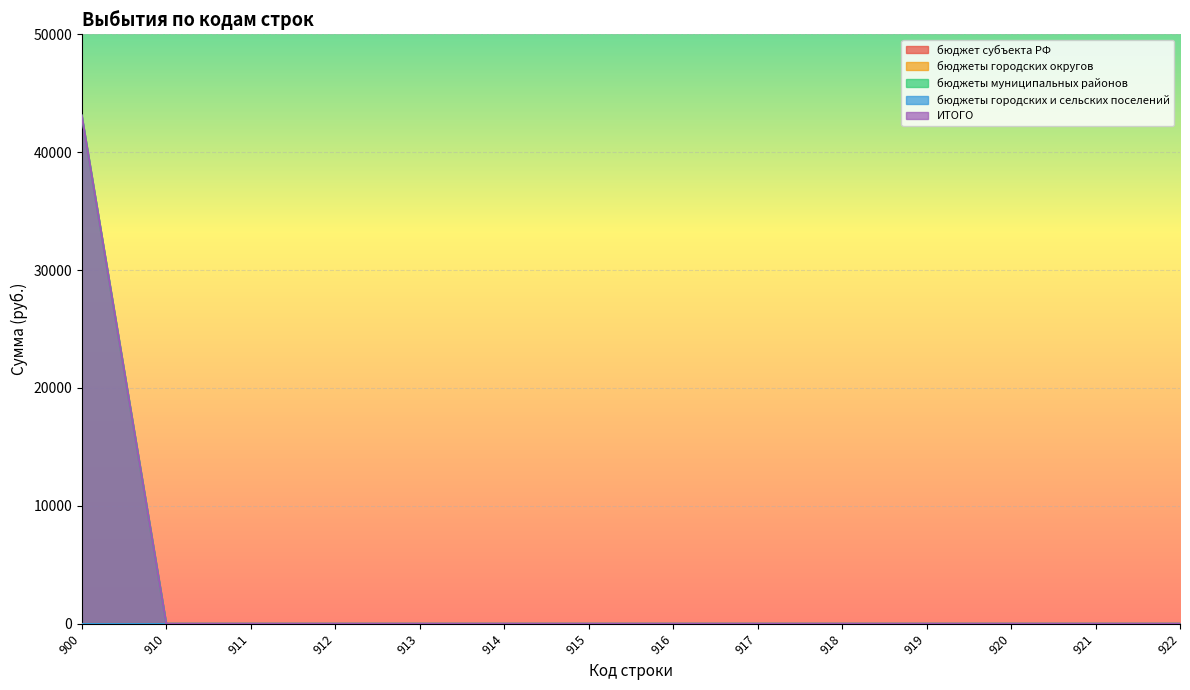

Which category has the lowest value in the бюджеты городских и сельских поселений series?

900